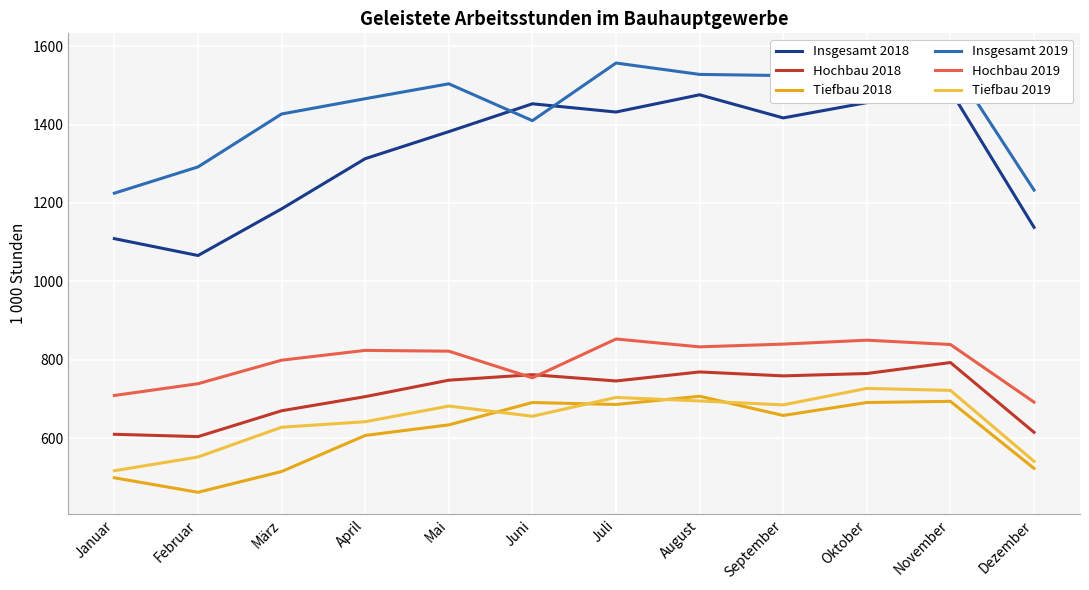

Which series has the largest total across all categories?

Insgesamt 2019